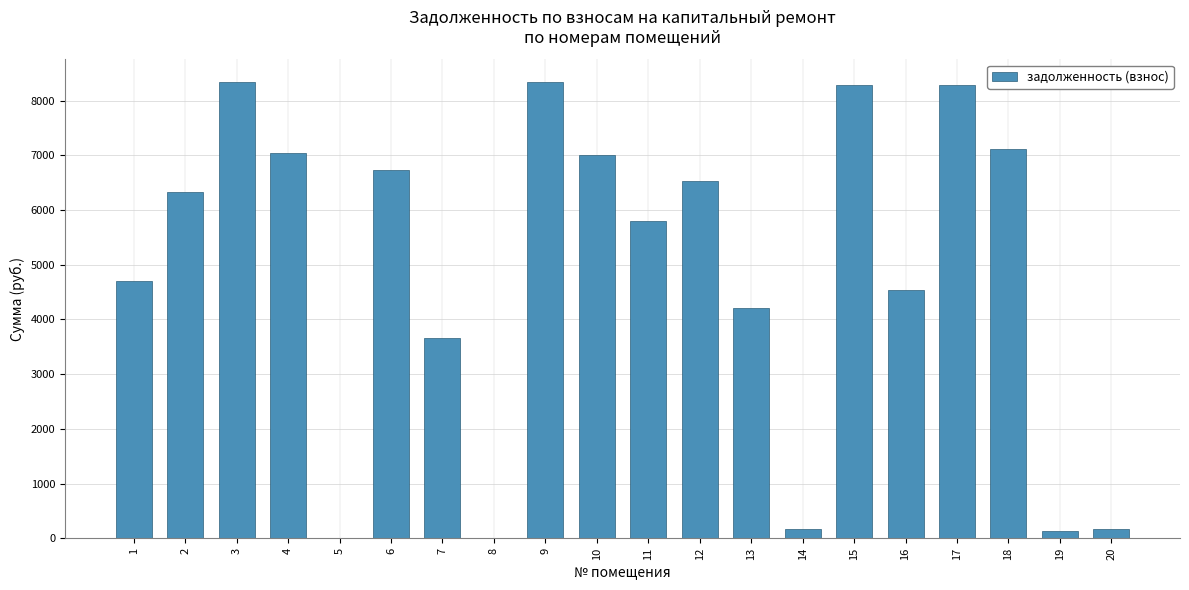

Reading left to right, what are all the values shown in this chart?

4706.6	6320.3	8337.4	7050.3	0.0	6737.6	3662.3	0.0	8337.4	7011.9	5803.8	6523.8	4215.1	171.7	8279.8	4529.4	8279.8	7107.9	127.7	171.7